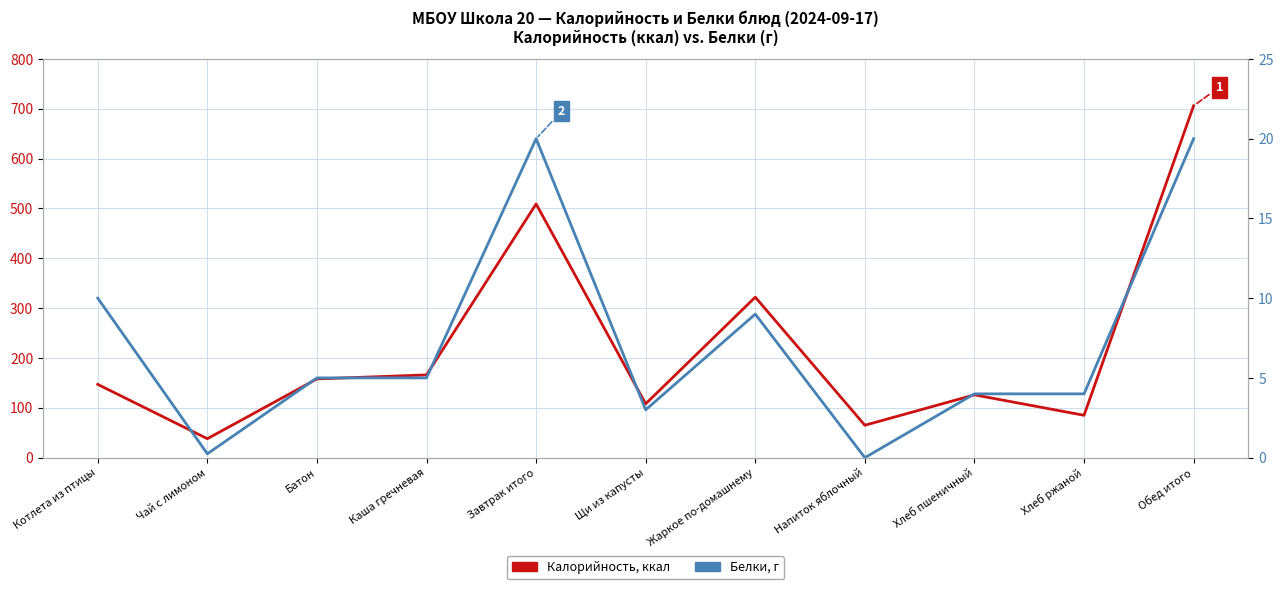

Reading left to right, transcribe all the data shown in this chart.

Калорийность, ккал: Котлета из птицы=147.0	Чай с лимоном=38.0	Батон=158.0	Каша гречневая=166.0	Завтрак итого=509.0	Щи из капусты=108.0	Жаркое по-домашнему=322.0	Напиток яблочный=65.0	Хлеб пшеничный=126.0	Хлеб ржаной=85.0	Обед итого=706.0
Белки, г: Котлета из птицы=10.0	Чай с лимоном=0.2	Батон=5.0	Каша гречневая=5.0	Завтрак итого=20.0	Щи из капусты=3.0	Жаркое по-домашнему=9.0	Напиток яблочный=0.0	Хлеб пшеничный=4.0	Хлеб ржаной=4.0	Обед итого=20.0